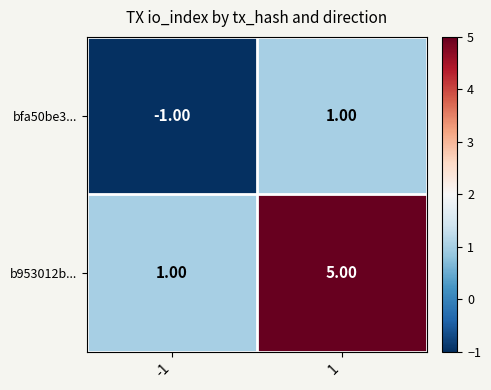

What is the maximum value shown in the chart?

5